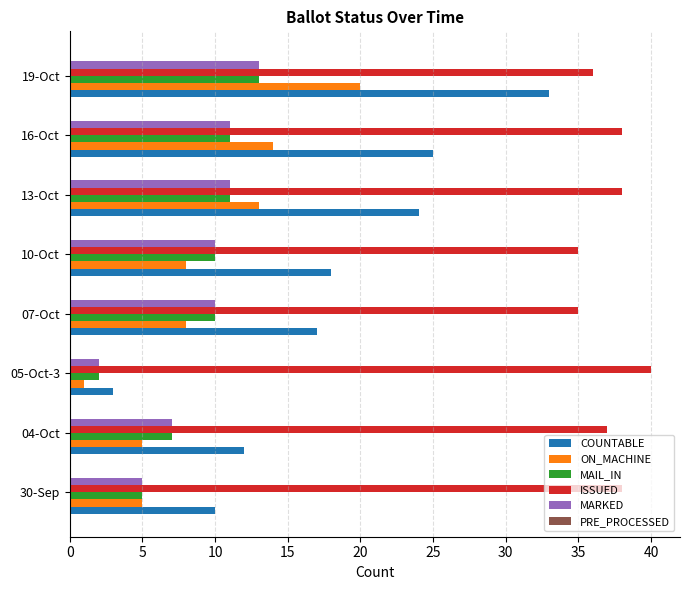

What is the difference between the maximum and minimum values in the COUNTABLE series?

30